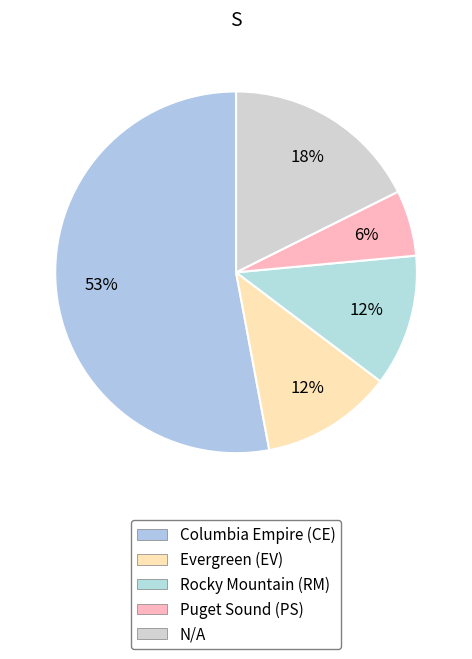

Count the number of slices in the pie.

5